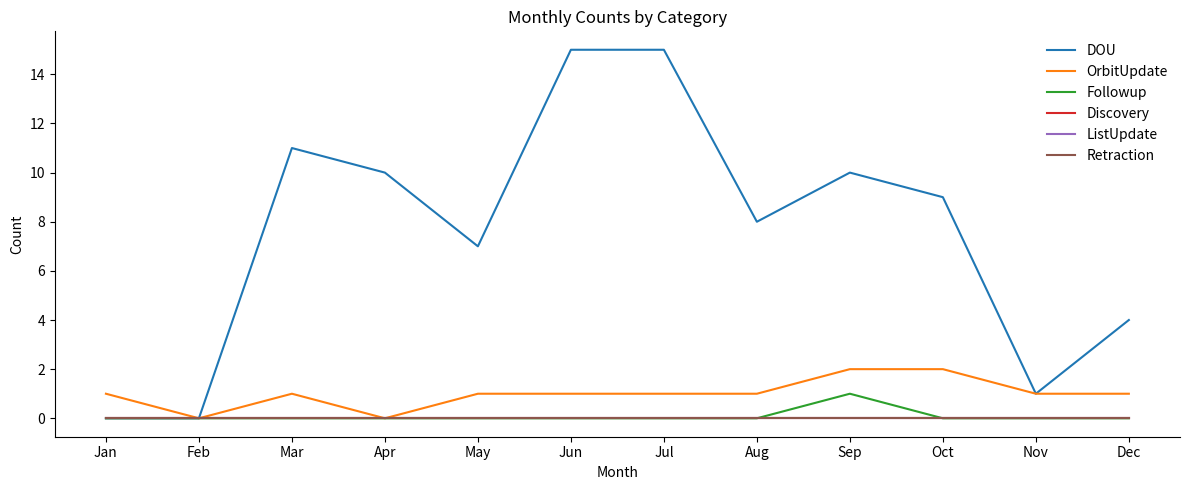

How many lines are shown in the chart?

6